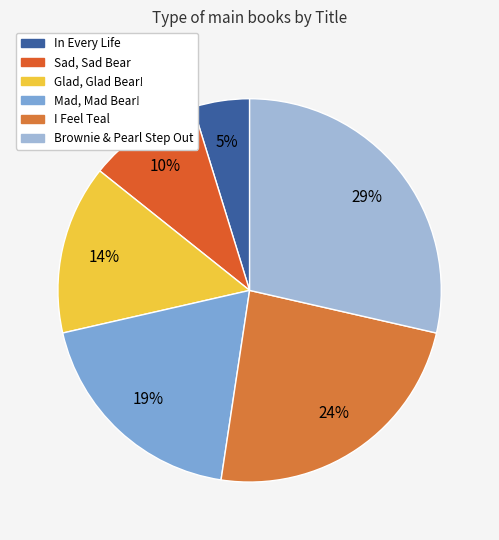

Is there any slice that represents more than half of the pie?

No